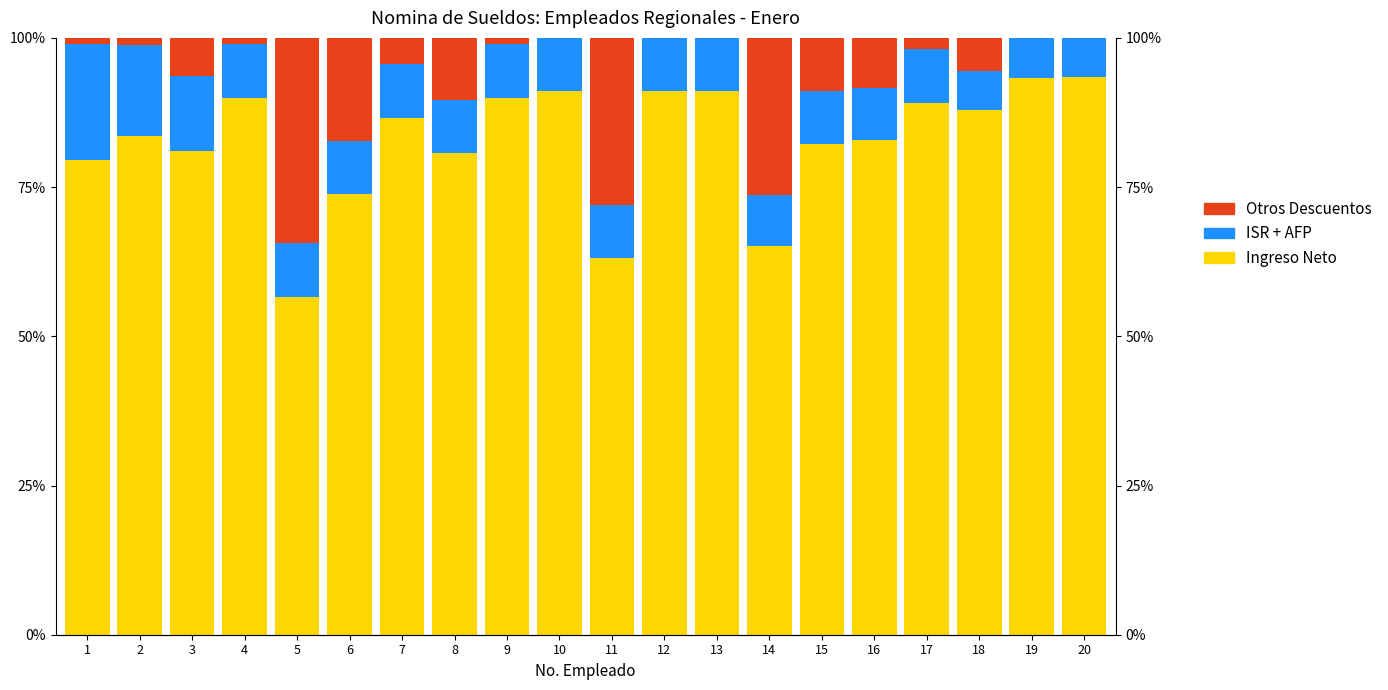

How many bars are there in each group?

3